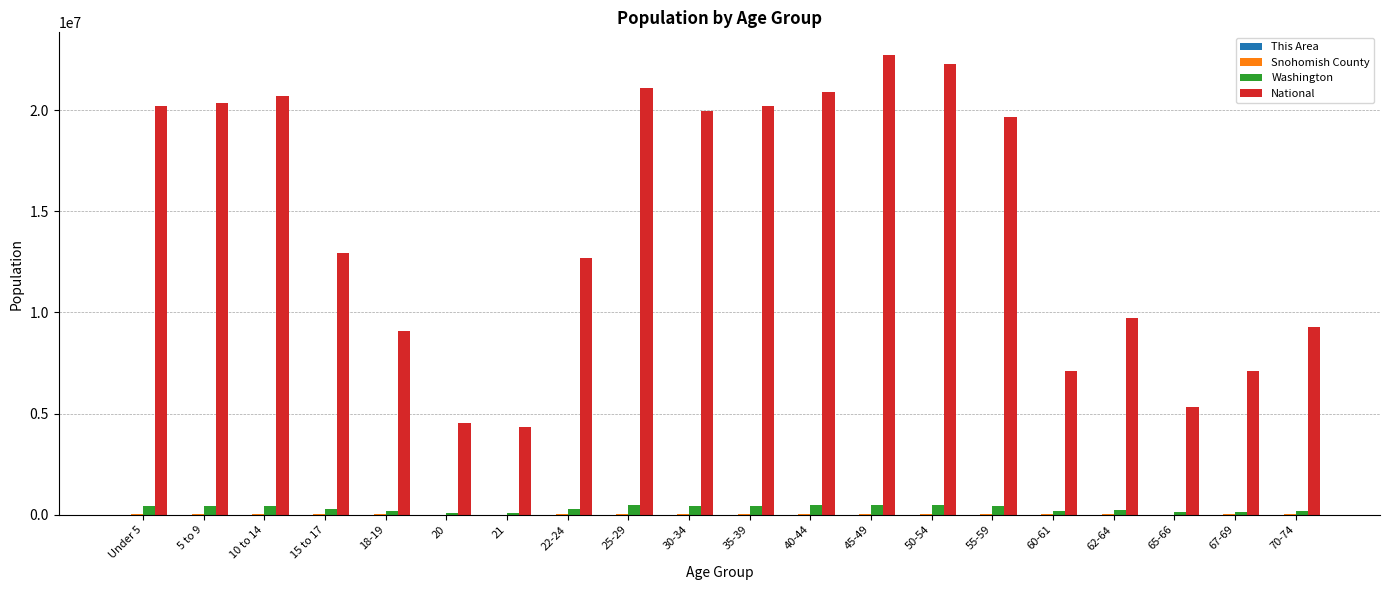

What is the greatest value displayed?

22708591